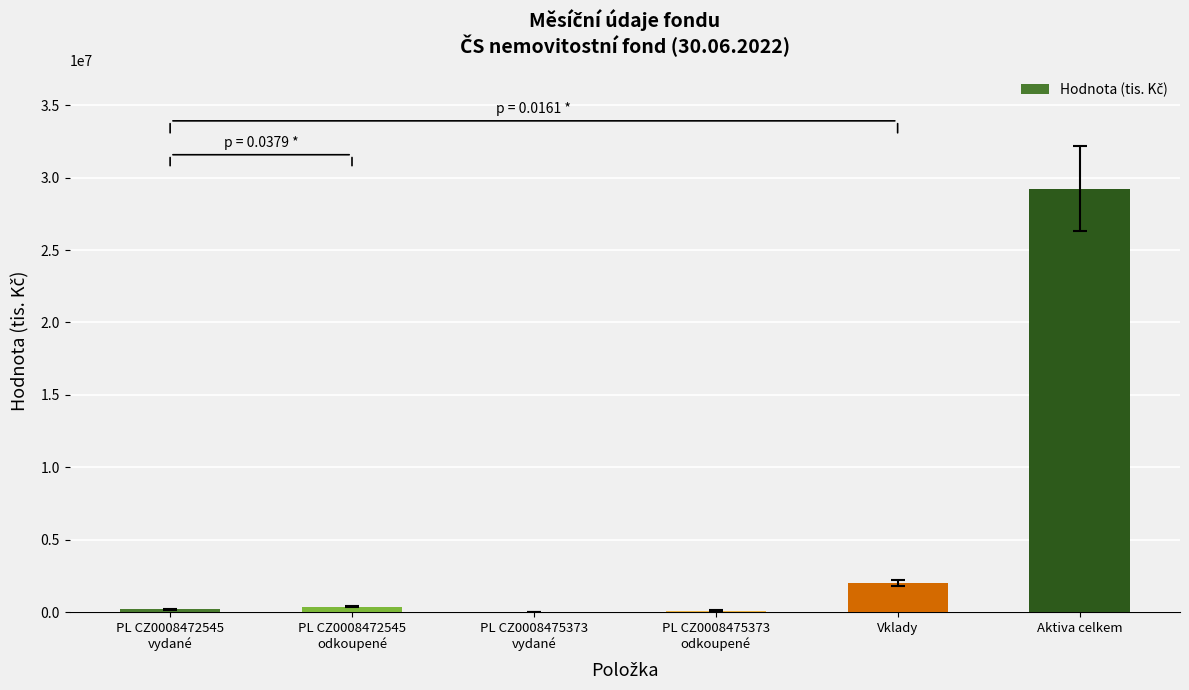

Are the bars horizontal?

No